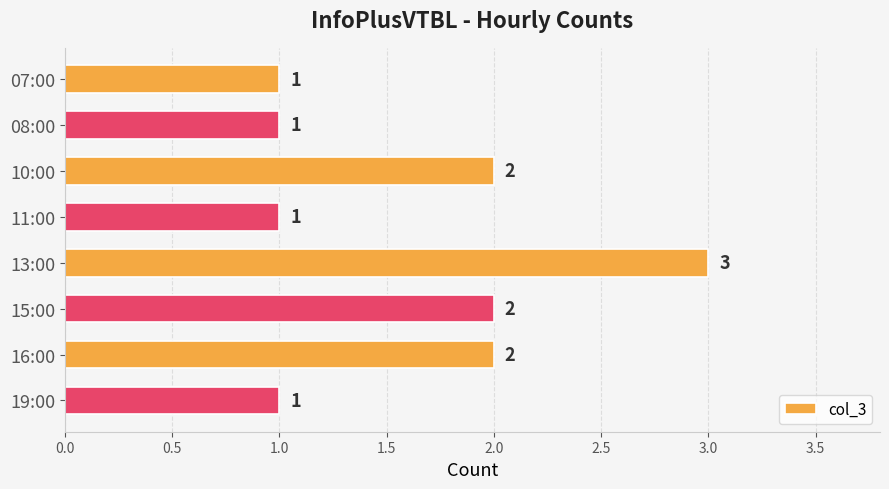

What is the sum of the values at 10:00 and 19:00?

3